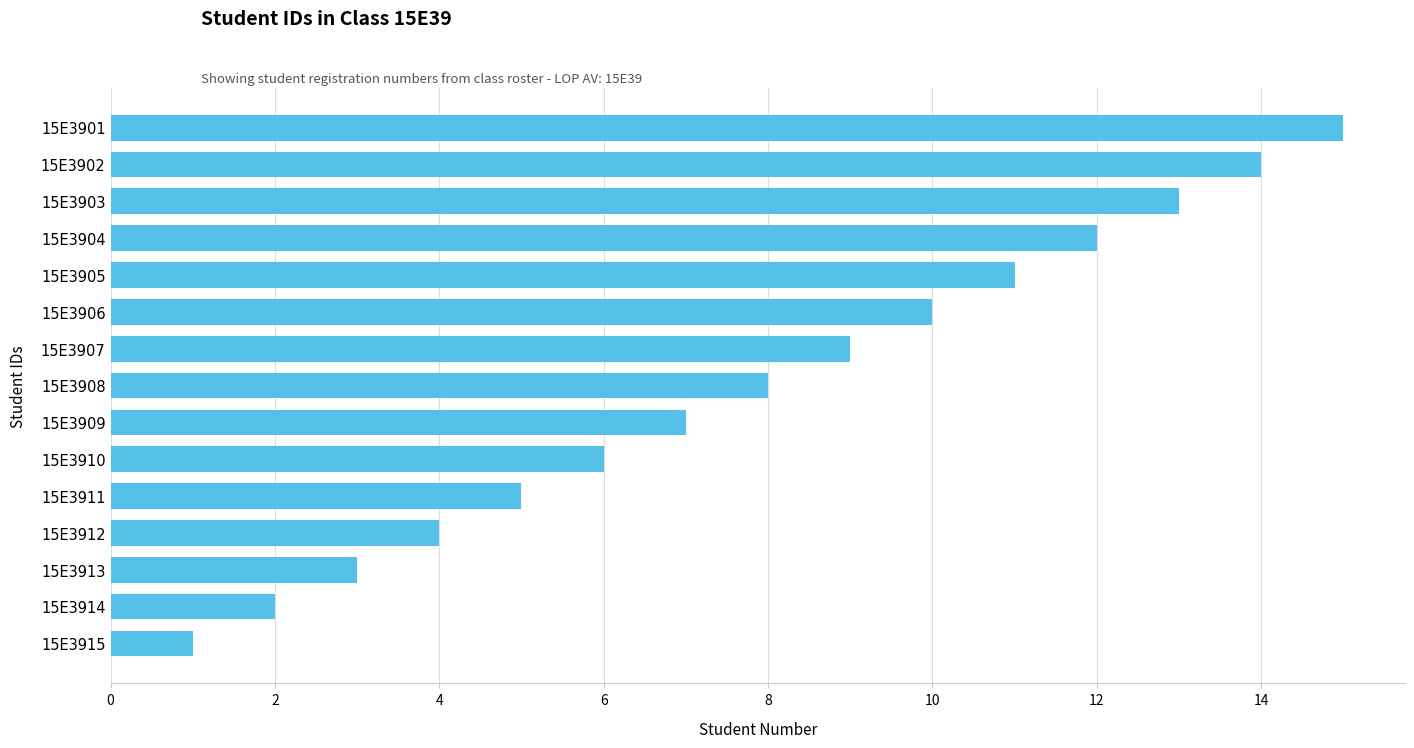

Which has a higher value, 15E3906 or 15E3901?

15E3901